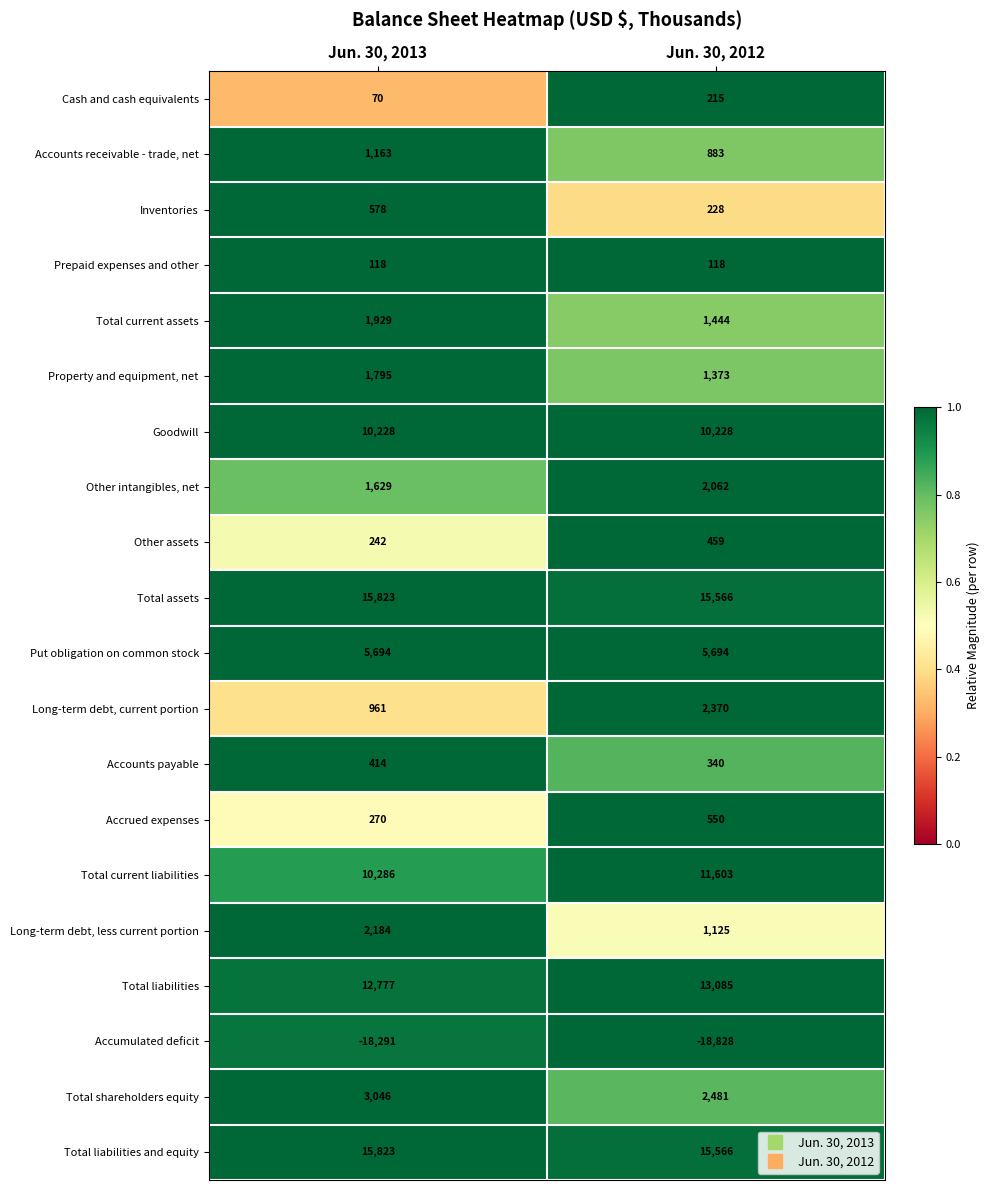

Which label corresponds to the smallest value in the chart?

Jun. 30, 2012